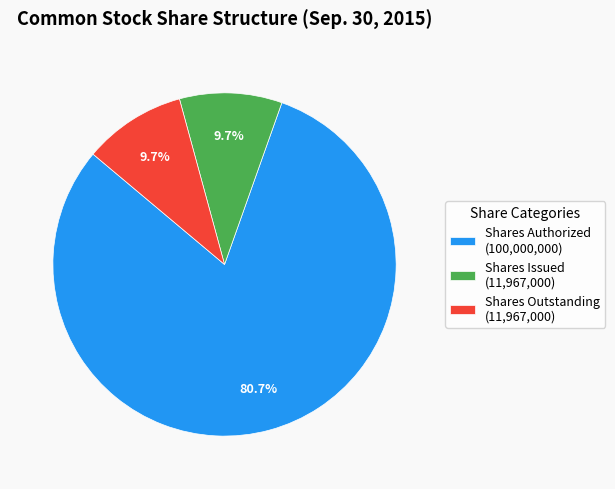

Which slice is the largest?

Shares Authorized (100,000,000)